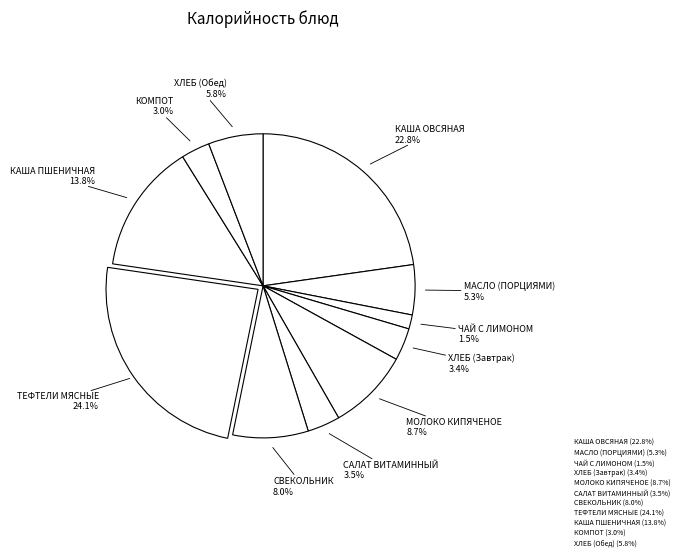

What is the total percentage of САЛАТ ВИТАМИННЫЙ and МАСЛО (ПОРЦИЯМИ)?

8.8%